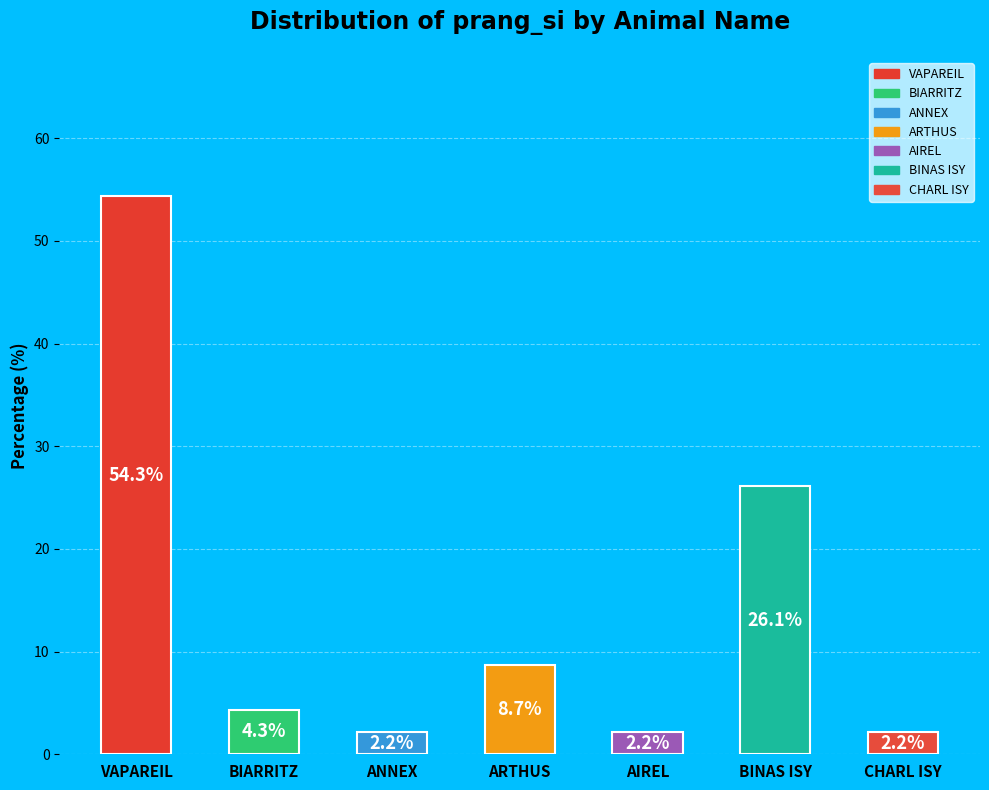

True or false: ARTHUS accounts for 21% of the total.

False